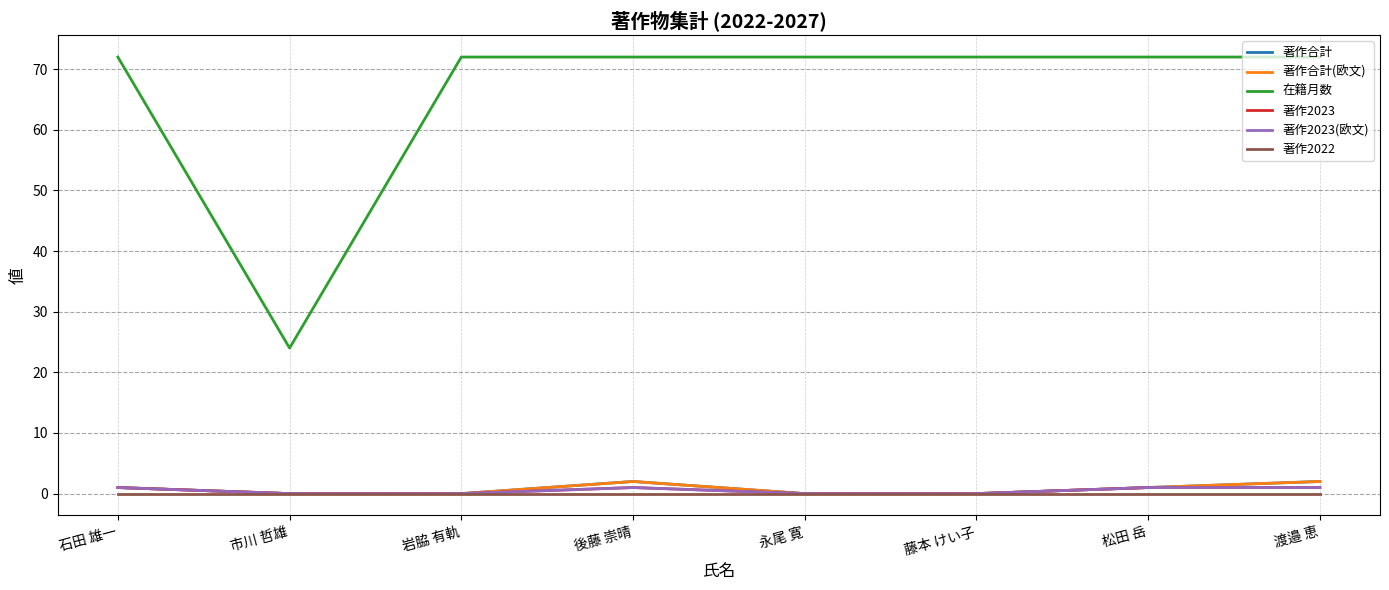

The 著作合計 series shows 1 at 後藤 崇晴. True or false?

False